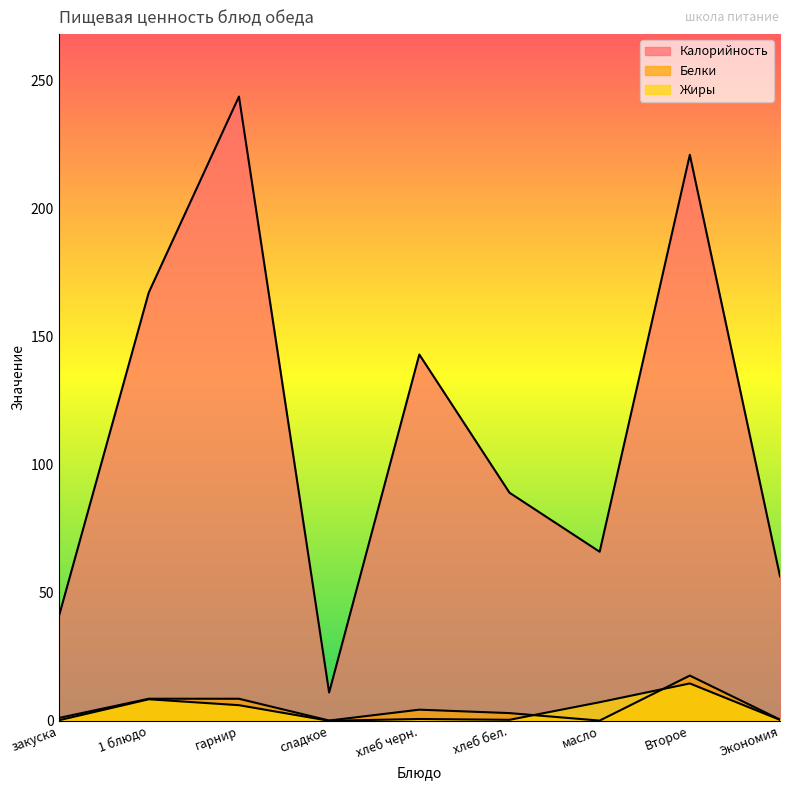

What is the label of the 9th point from the left?

Экономия